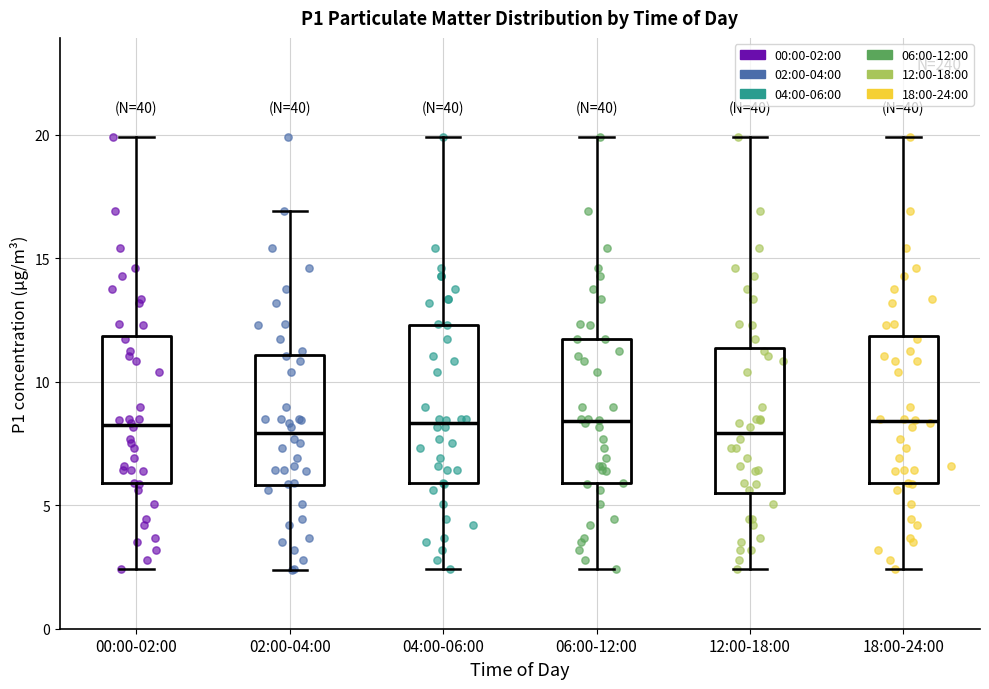

Reading left to right, read every box against the y-axis: the position of its median line, the range the box covers, and the ends of its whiskers. The values are not printed on the chart, so give them approximately, as read against the axis.

00:00-02:00: median 8.5, box 6.0 to 12.0, whiskers 2.5 to 20.0
02:00-04:00: median 8.0, box 6.0 to 11.0, whiskers 2.5 to 17.0
04:00-06:00: median 8.5, box 6.0 to 12.5, whiskers 2.5 to 20.0
06:00-12:00: median 8.5, box 6.0 to 11.5, whiskers 2.5 to 20.0
12:00-18:00: median 8.0, box 5.5 to 11.5, whiskers 2.5 to 20.0
18:00-24:00: median 8.5, box 6.0 to 12.0, whiskers 2.5 to 20.0